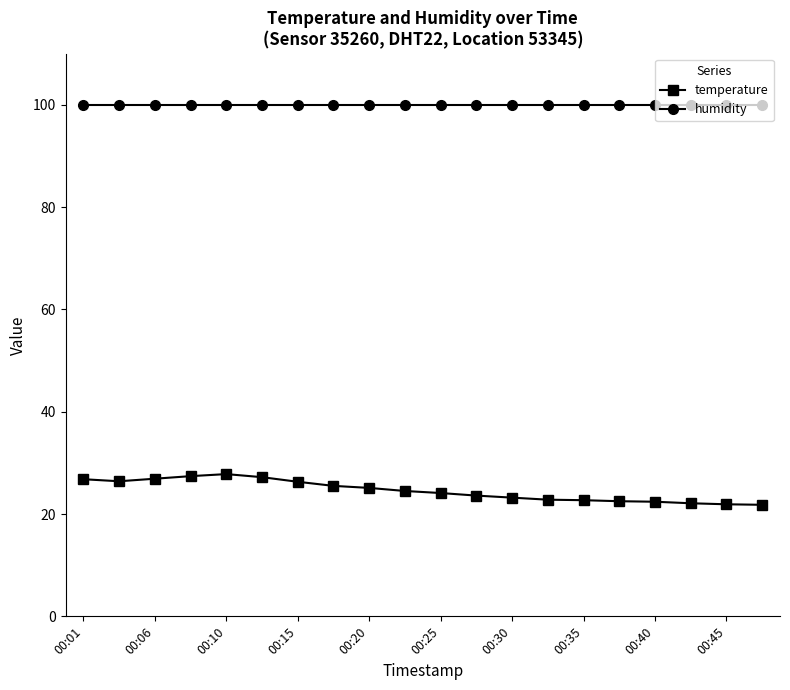

Rank the series by their maximum value, from lowest to highest.

temperature, humidity